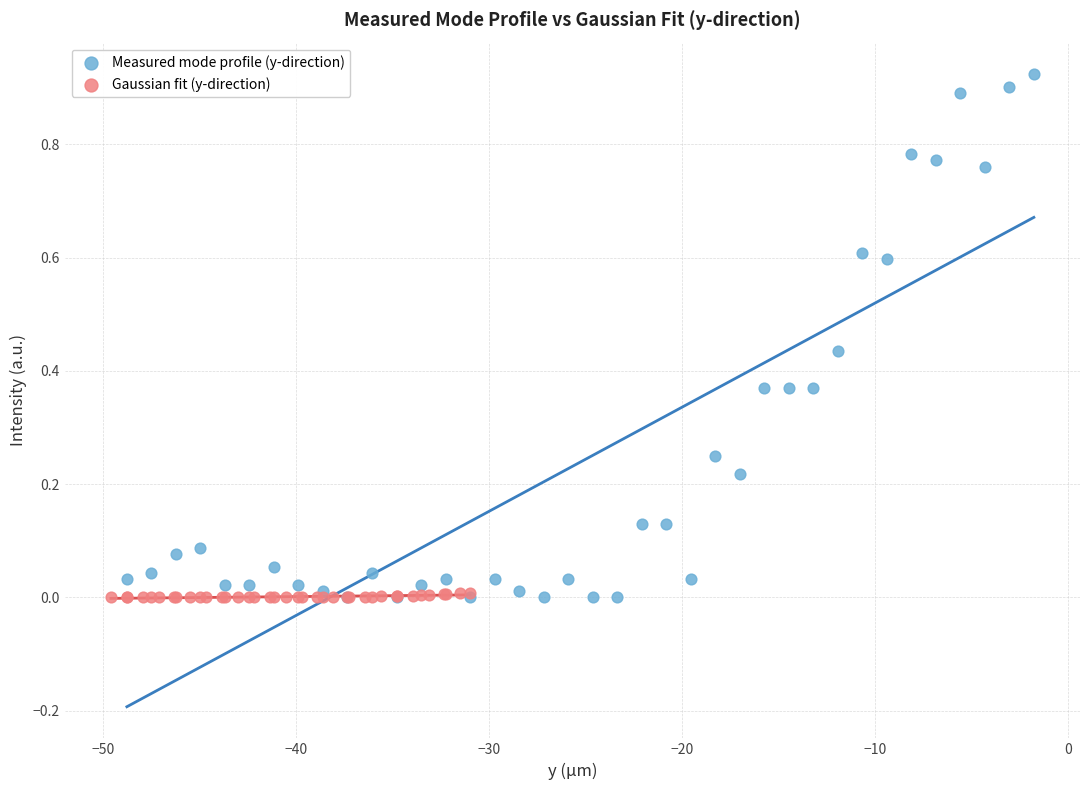

Which series reaches the maximum Y coordinate?

Measured mode profile (y-direction)